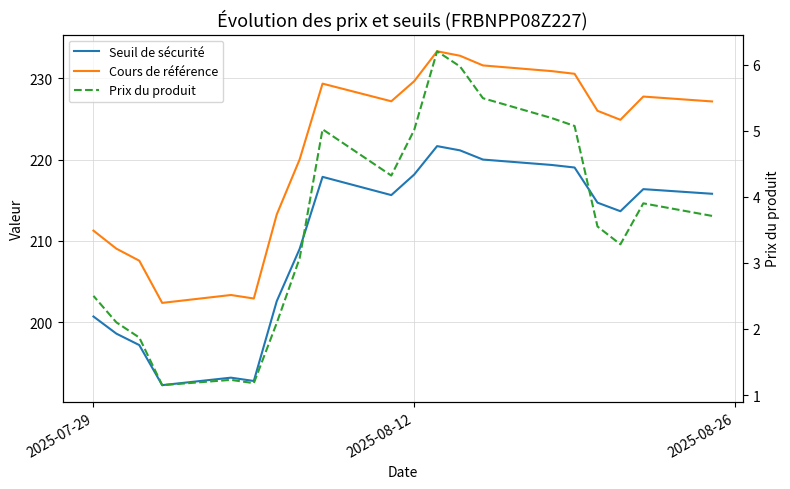

What is the value of the Prix du produit point at the 10th from the left?

5.0